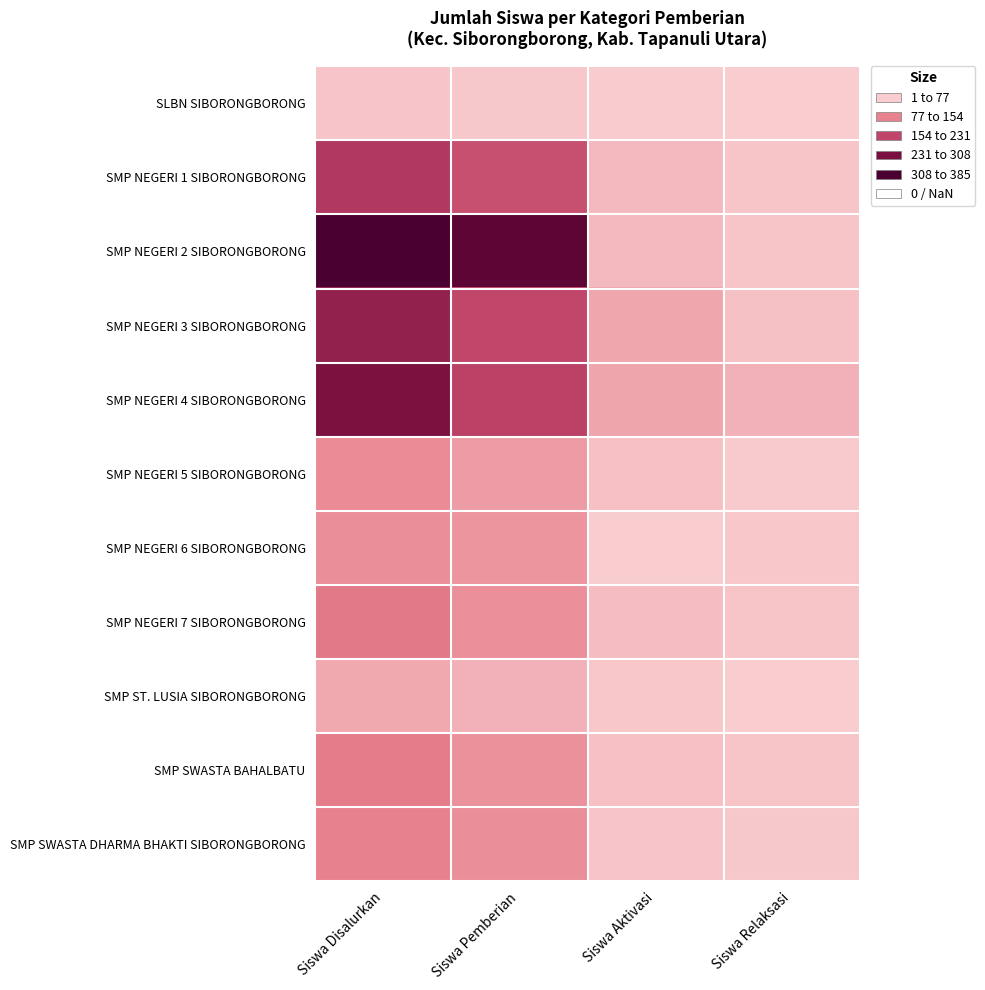

Reading left to right, what are all the values shown in this chart?

SLBN SIBORONGBORONG: Siswa Disalurkan=10	Siswa Pemberian=7	Siswa Aktivasi=2	Siswa Relaksasi=1
SMP NEGERI 1 SIBORONGBORONG: Siswa Disalurkan=213	Siswa Pemberian=174	Siswa Aktivasi=27	Siswa Relaksasi=12
SMP NEGERI 2 SIBORONGBORONG: Siswa Disalurkan=385	Siswa Pemberian=346	Siswa Aktivasi=27	Siswa Relaksasi=12
SMP NEGERI 3 SIBORONGBORONG: Siswa Disalurkan=256	Siswa Pemberian=190	Siswa Aktivasi=50	Siswa Relaksasi=16
SMP NEGERI 4 SIBORONGBORONG: Siswa Disalurkan=286	Siswa Pemberian=199	Siswa Aktivasi=52	Siswa Relaksasi=35
SMP NEGERI 5 SIBORONGBORONG: Siswa Disalurkan=85	Siswa Pemberian=64	Siswa Aktivasi=17	Siswa Relaksasi=4
SMP NEGERI 6 SIBORONGBORONG: Siswa Disalurkan=80	Siswa Pemberian=71	Siswa Aktivasi=0	Siswa Relaksasi=9
SMP NEGERI 7 SIBORONGBORONG: Siswa Disalurkan=110	Siswa Pemberian=79	Siswa Aktivasi=20	Siswa Relaksasi=11
SMP ST. LUSIA SIBORONGBORONG: Siswa Disalurkan=46	Siswa Pemberian=36	Siswa Aktivasi=9	Siswa Relaksasi=1
SMP SWASTA BAHALBATU: Siswa Disalurkan=106	Siswa Pemberian=77	Siswa Aktivasi=18	Siswa Relaksasi=11
SMP SWASTA DHARMA BHAKTI SIBORONGBORONG: Siswa Disalurkan=97	Siswa Pemberian=80	Siswa Aktivasi=10	Siswa Relaksasi=7